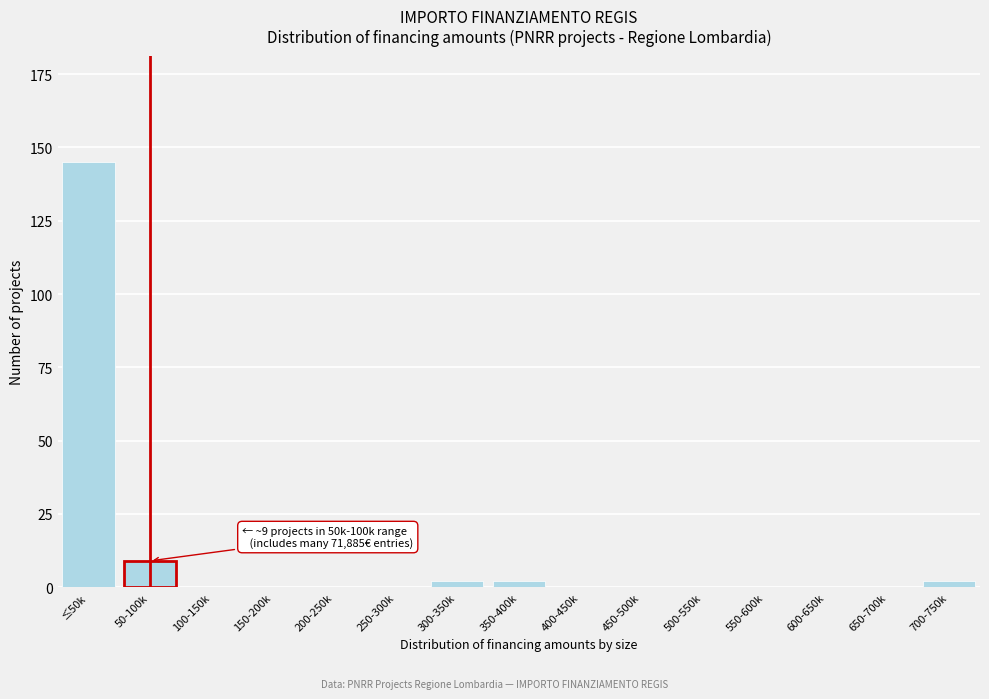

Reading left to right, transcribe all the data shown in this chart.

≤50k=145	50-100k=9	100-150k=0	150-200k=0	200-250k=0	250-300k=0	300-350k=2	350-400k=2	400-450k=0	450-500k=0	500-550k=0	550-600k=0	600-650k=0	650-700k=0	700-750k=2